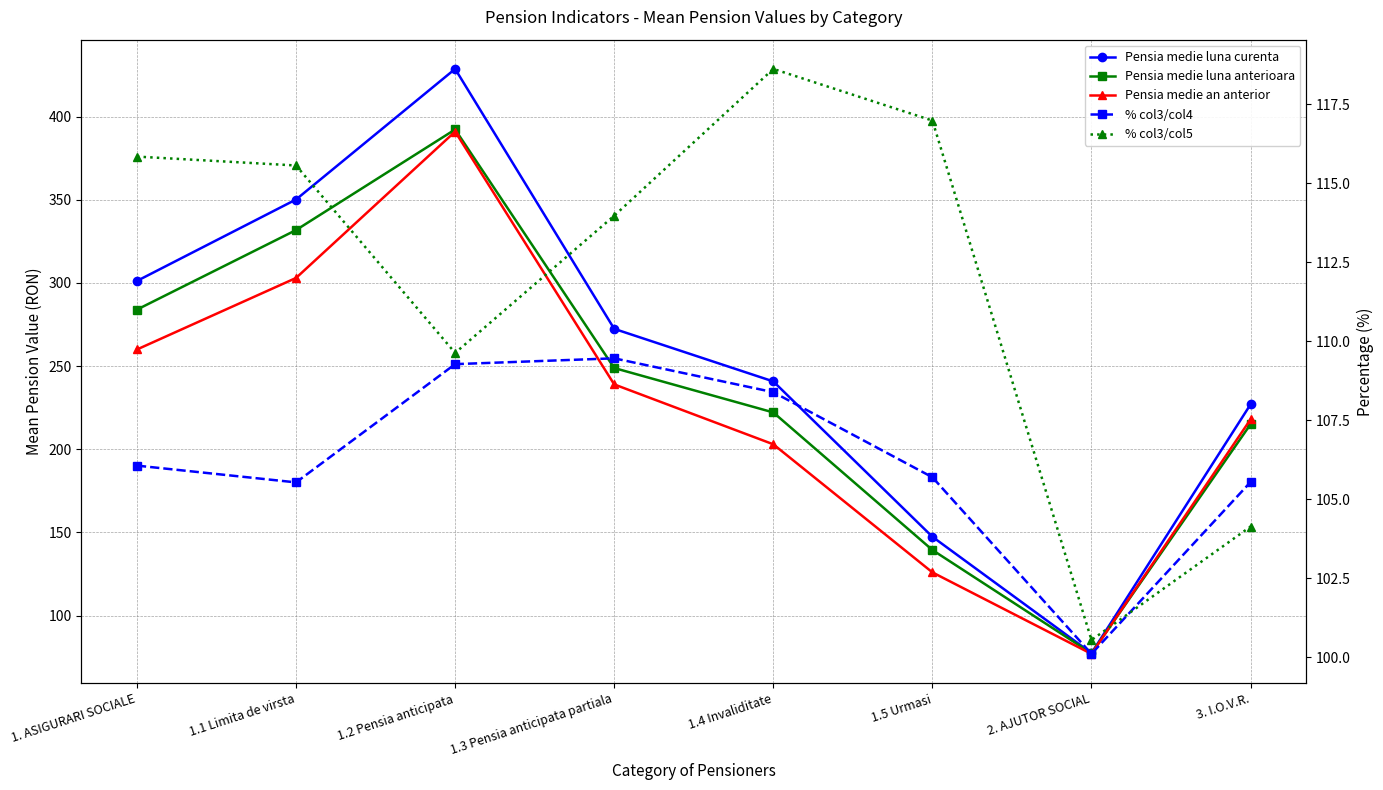

True or false: Pensia medie an anterior and Pensia medie luna curenta cross at least once.

False